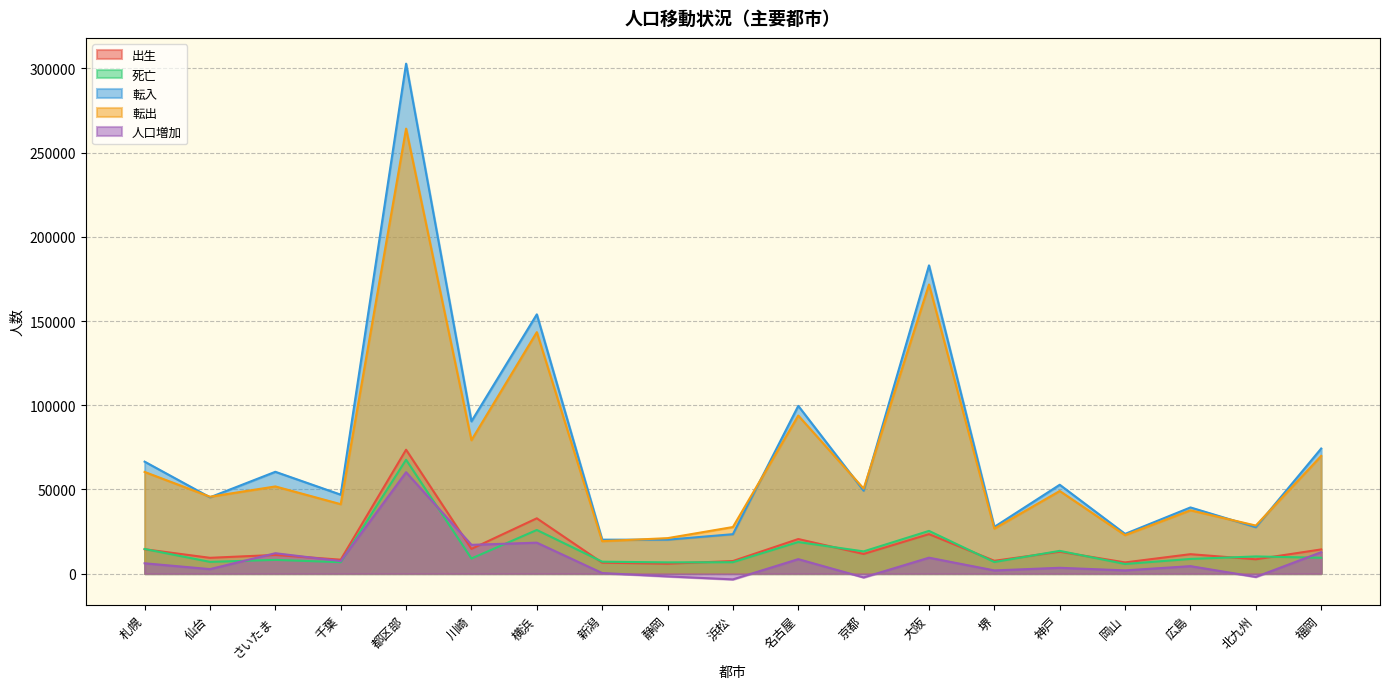

True or false: 人口増加 and 転出 cross at least once.

False